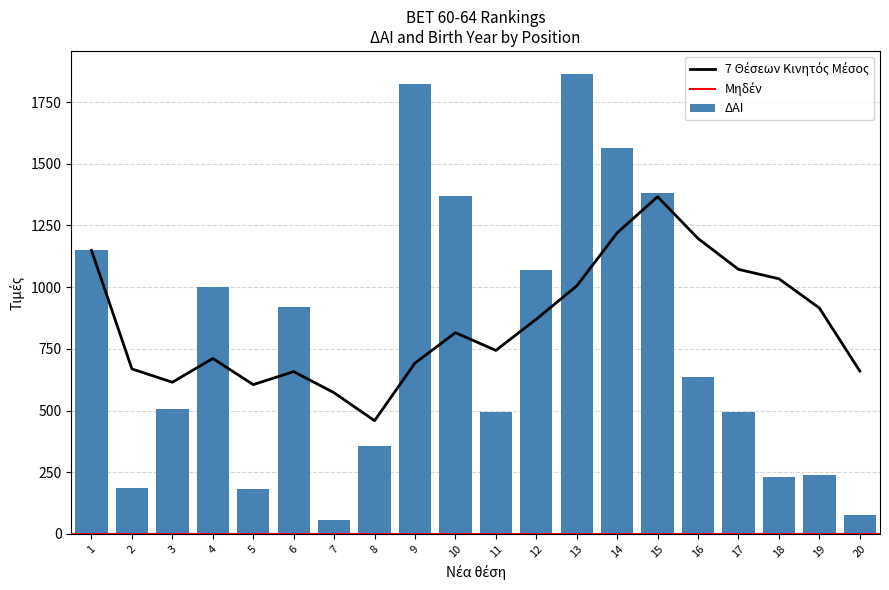

Rank the categories by value from highest to lowest.

13, 9, 14, 15, 10, 1, 12, 4, 6, 16, 3, 11, 17, 8, 19, 18, 2, 5, 20, 7